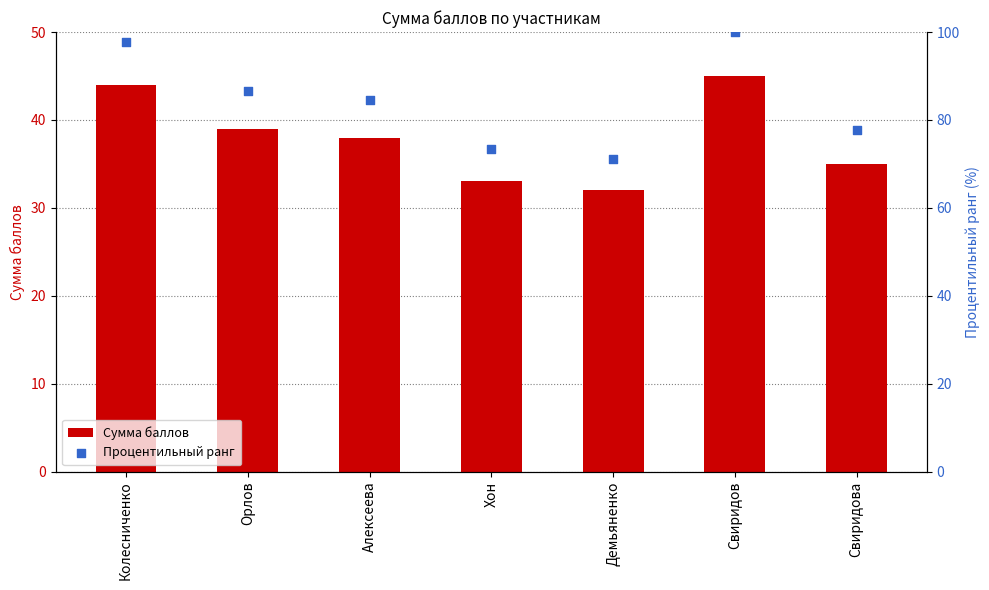

Which series contains the lowest Y value?

Сумма баллов